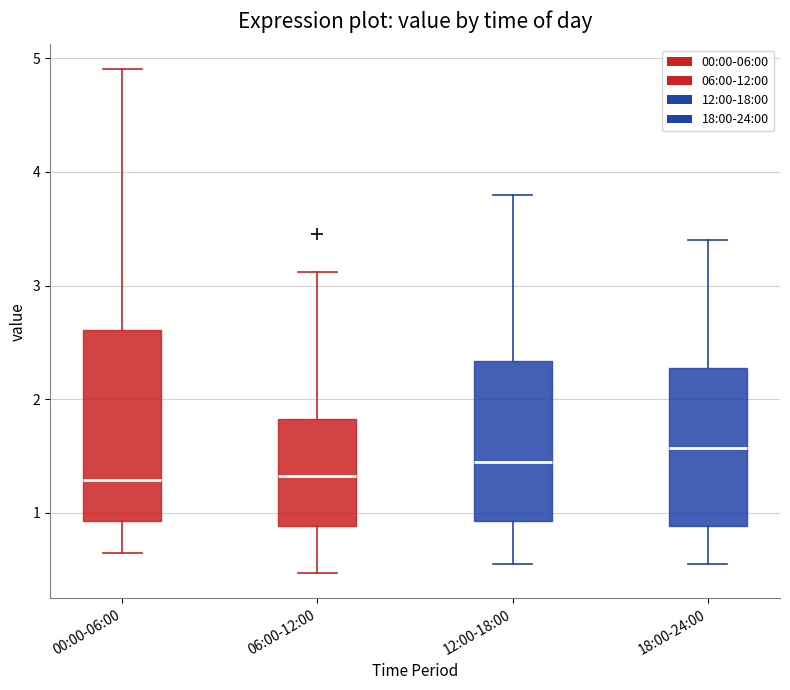

Where does the upper whisker of the box for 18:00-24:00 end on the y-axis? The values are not printed on the chart, so give them approximately, as read against the axis.

3.4